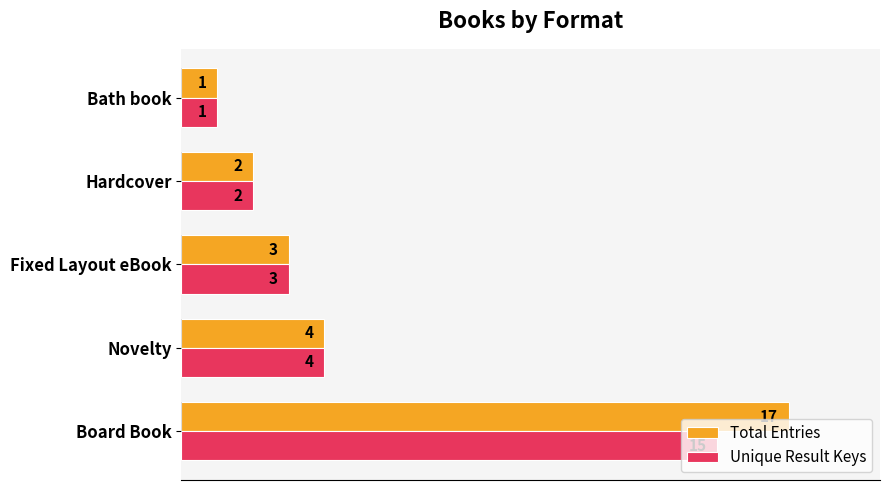

Is it true that Total Entries equals 1 at Hardcover?

False